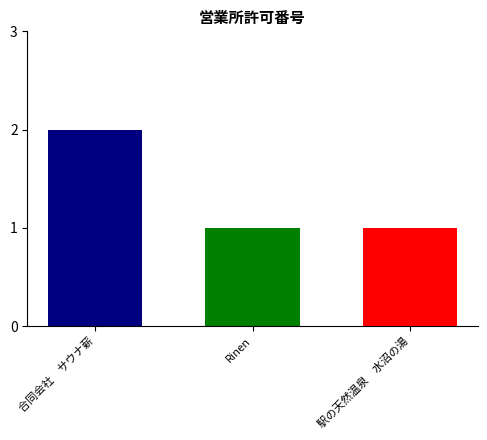

Count the number of categories in the chart.

1